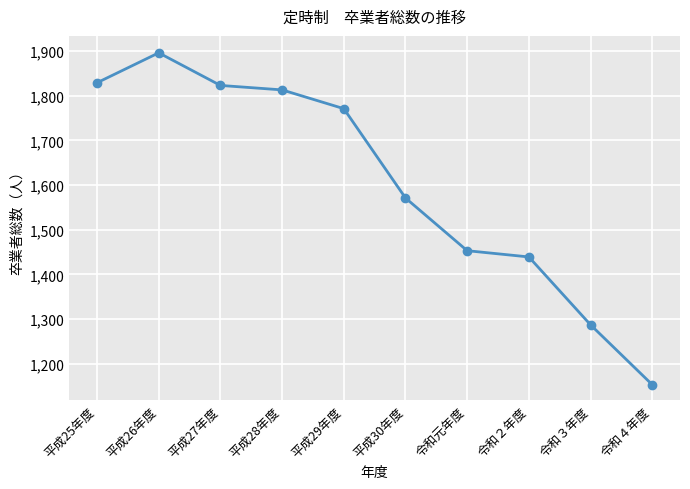

How many data points does each series have?

10